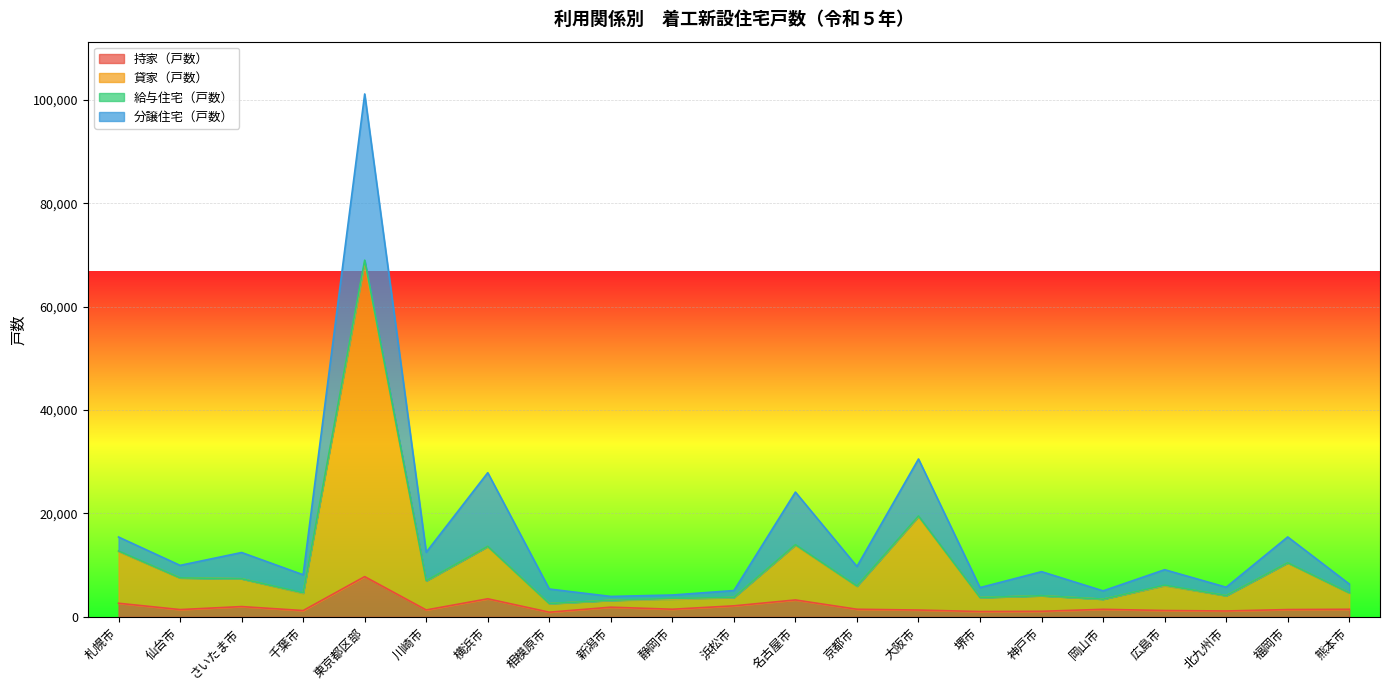

At which category is the sum across all series the highest?

東京都区部